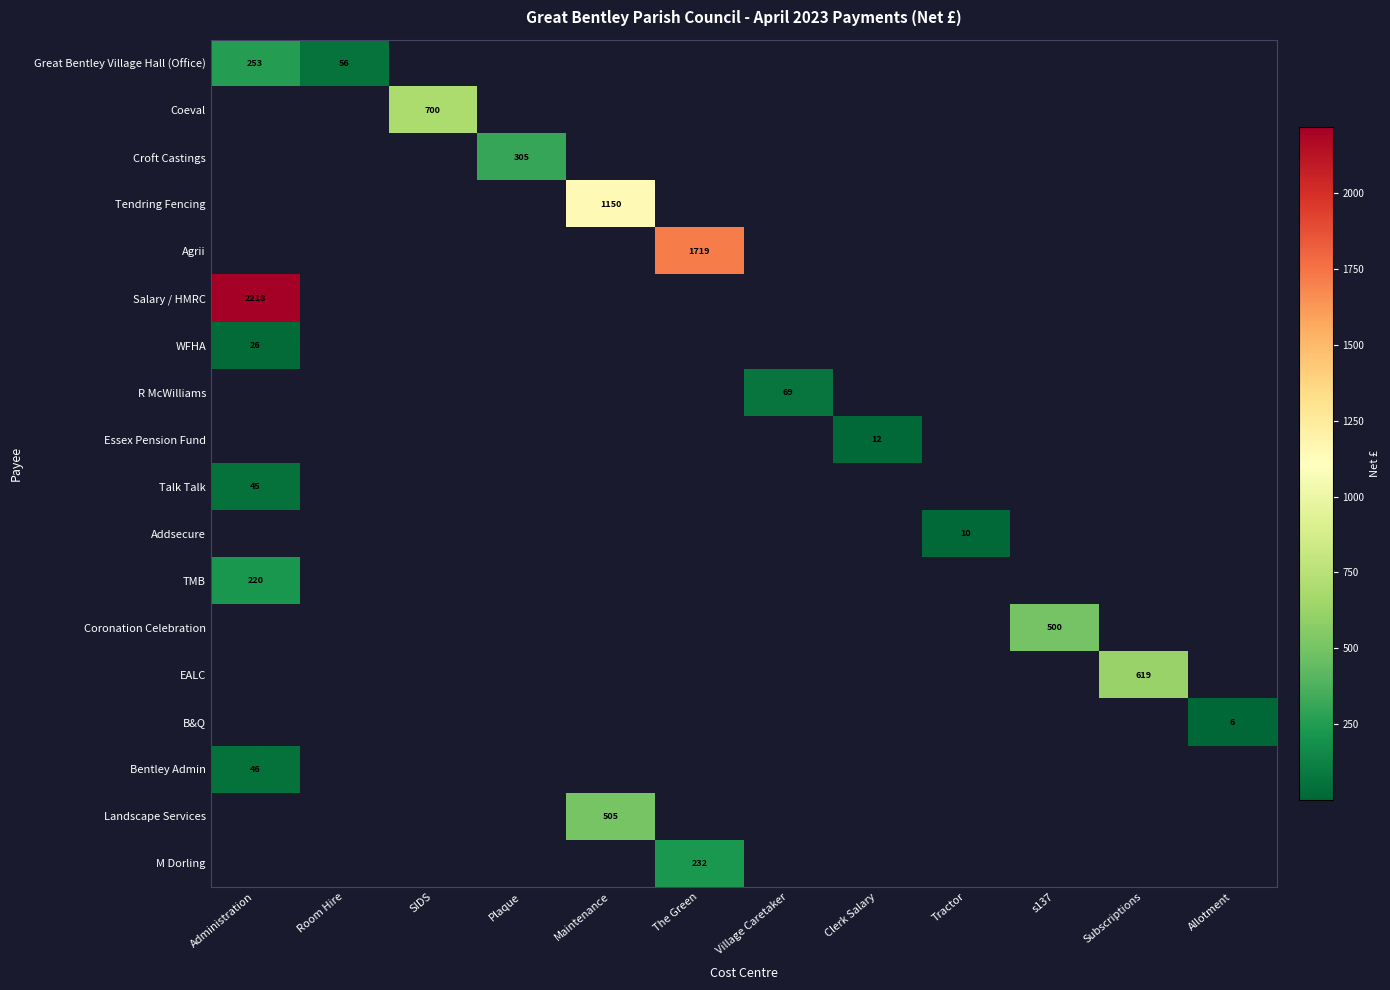

The value of Landscape Services at Clerk Salary is 0.0. True or false?

True